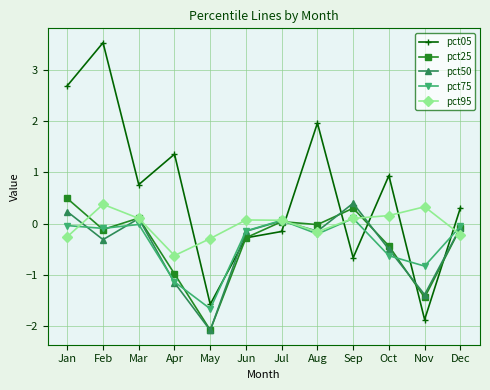

How many negative values does the pct95 series have?

5